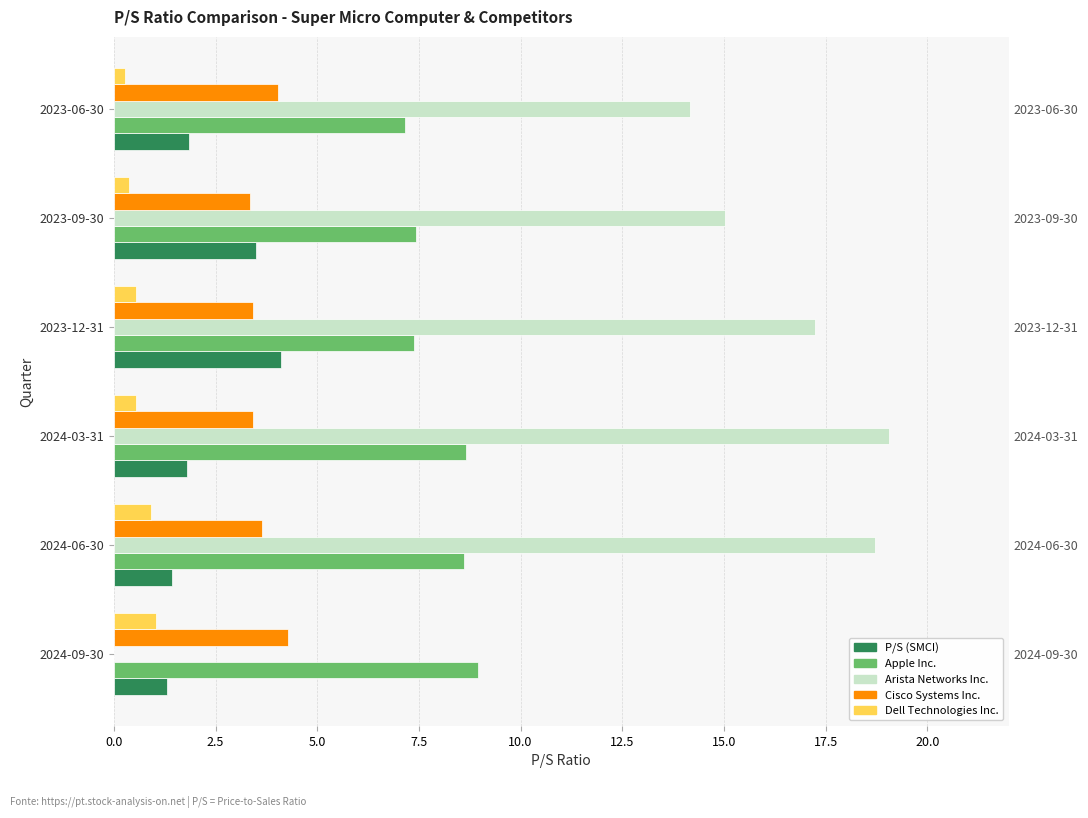

How many values in the Apple Inc. series are below 8?

3